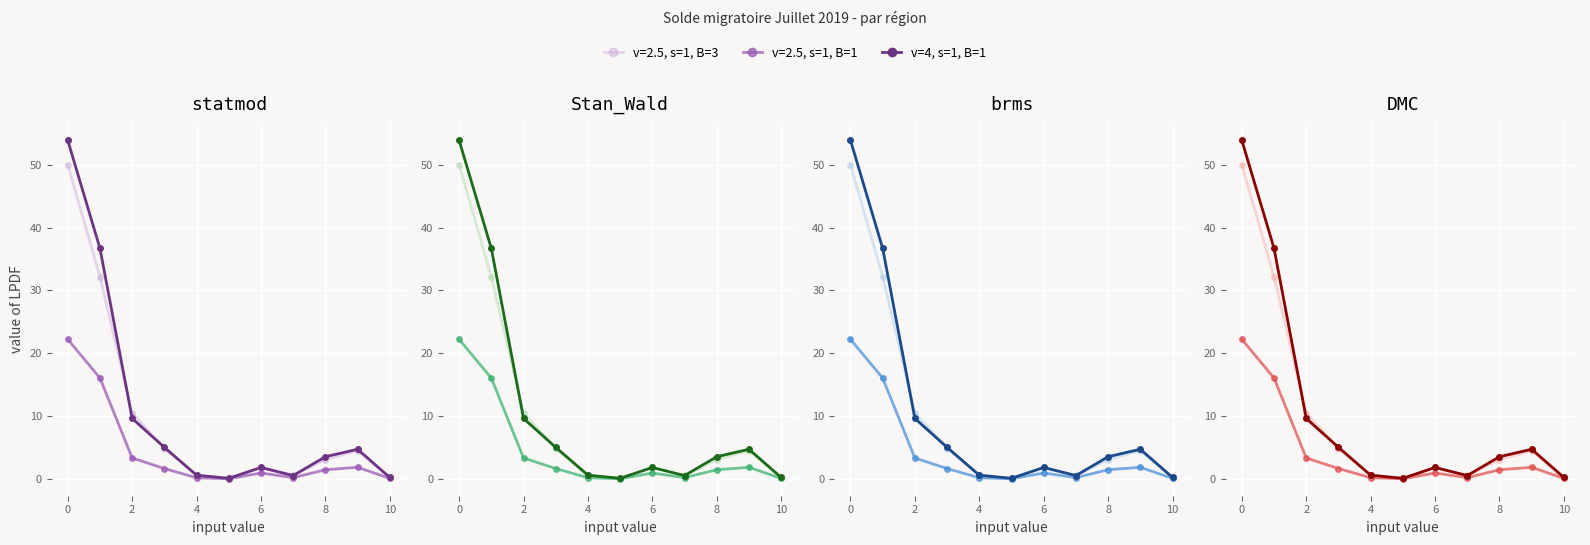

What is the difference between the maximum and second lowest values?

53.6